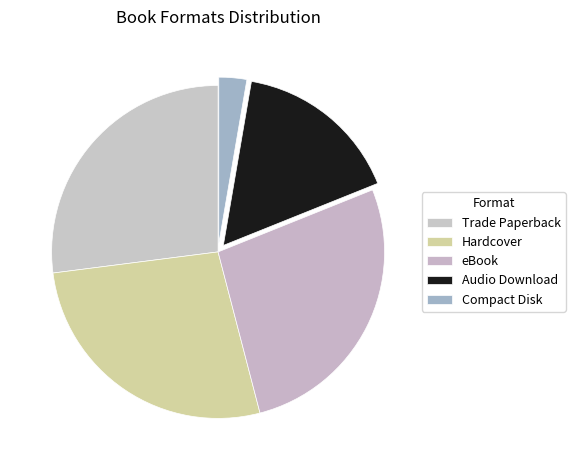

How many slices are in this pie chart?

5